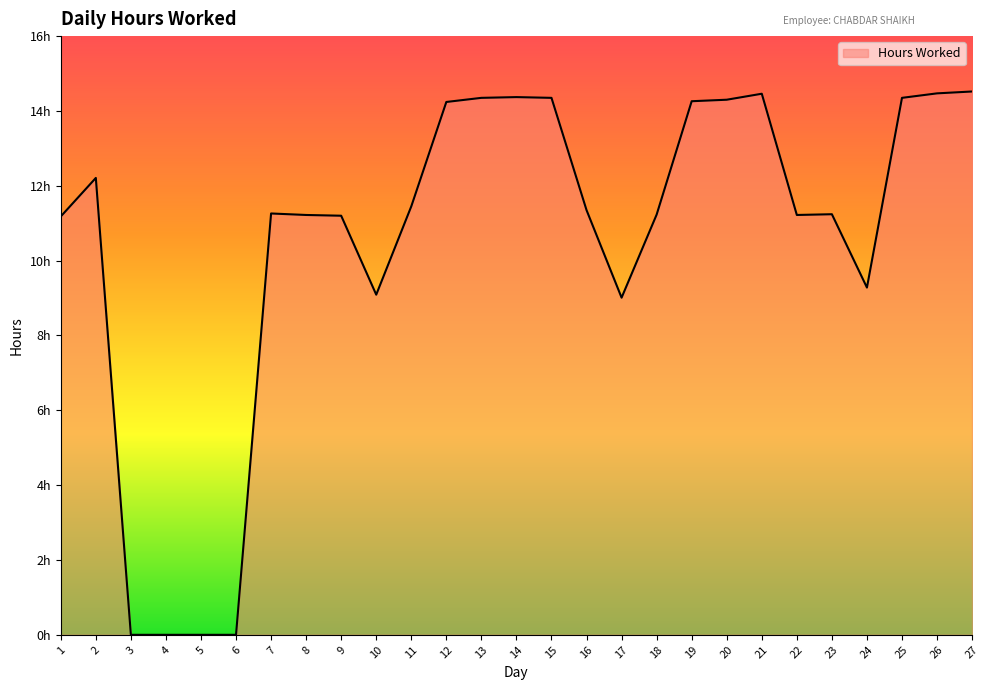

What is the ratio of the value at 8 to the value at 25?

0.8